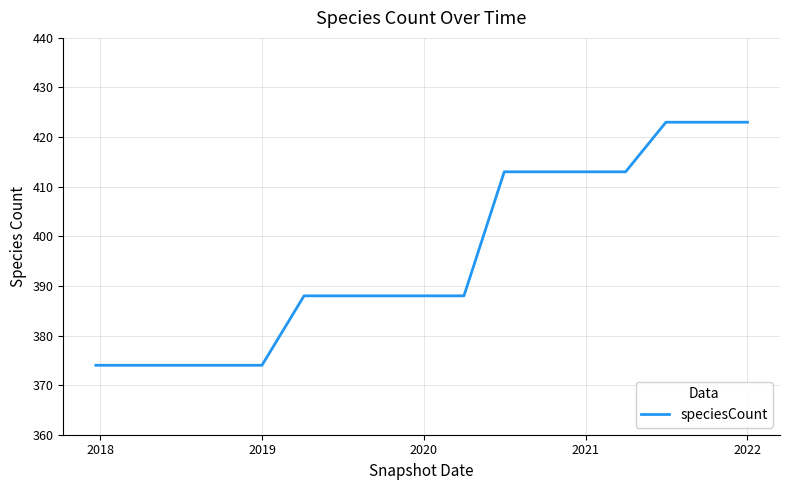

What is the difference between the second highest and second lowest values?

49